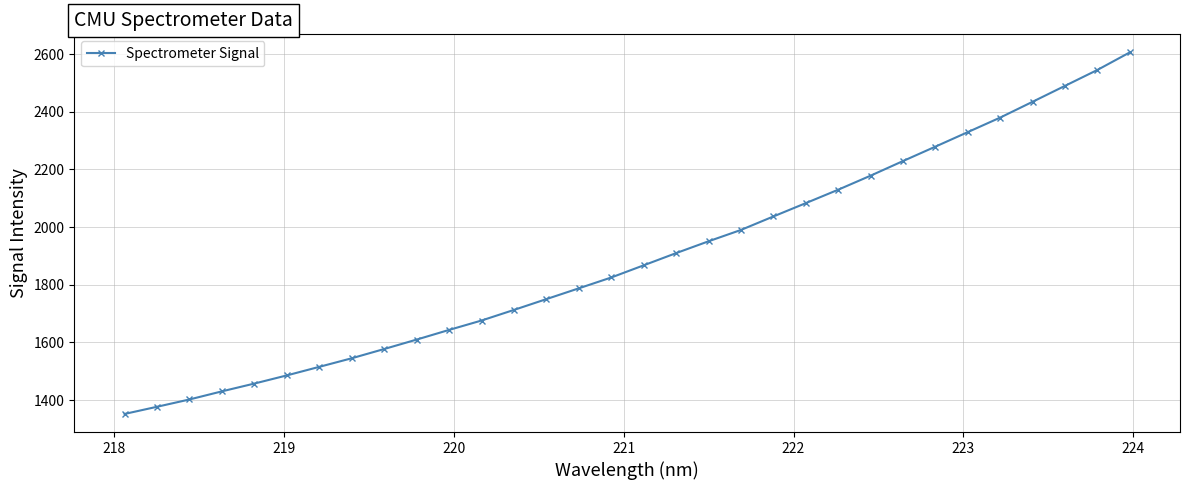

Count the number of values greater than 1867.

16